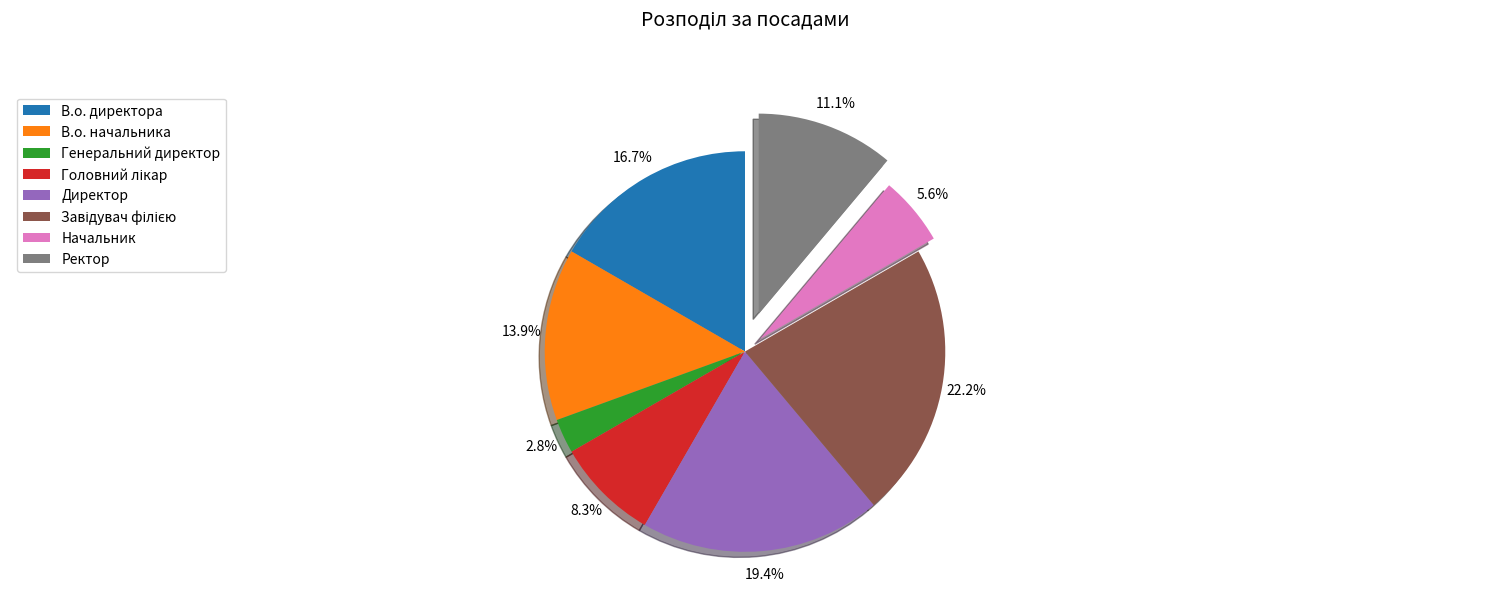

Is the sum of Ректор and В.о. начальника greater than half?

No